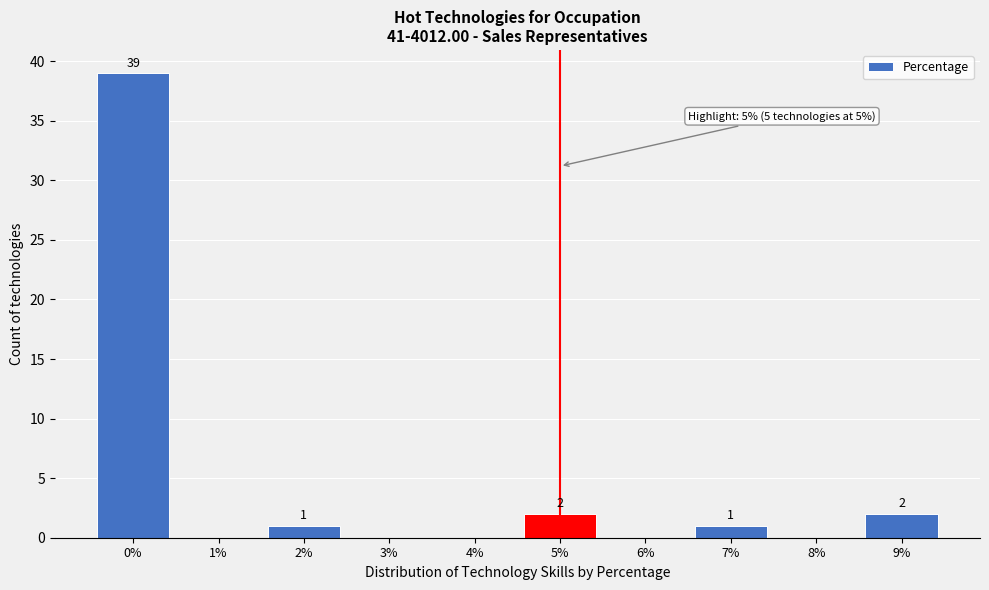

Reading left to right, what are all the values shown in this chart?

0%=39	1%=0	2%=1	3%=0	4%=0	5%=2	6%=0	7%=1	8%=0	9%=2